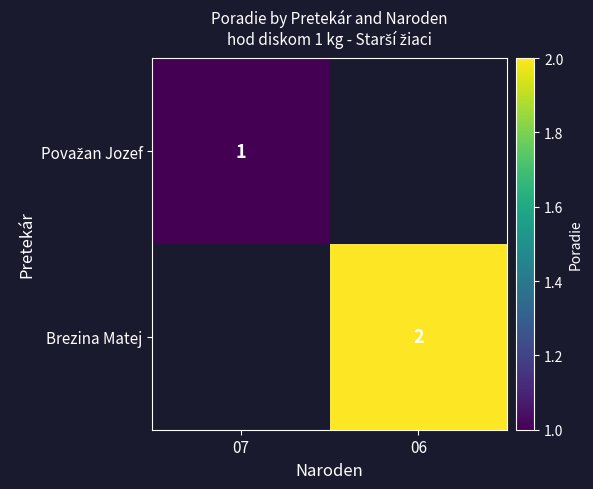

The Brezina Matej series shows 2 at 06. True or false?

True